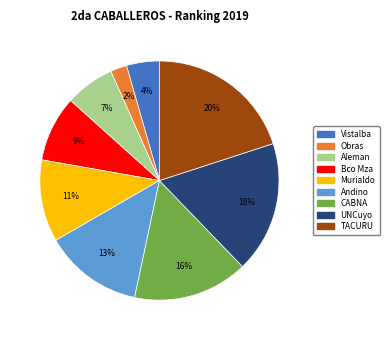

Rank the categories by value from highest to lowest.

TACURU, UNCuyo, CABNA, Andino, Murialdo, Bco Mza, Aleman, Vistalba, Obras